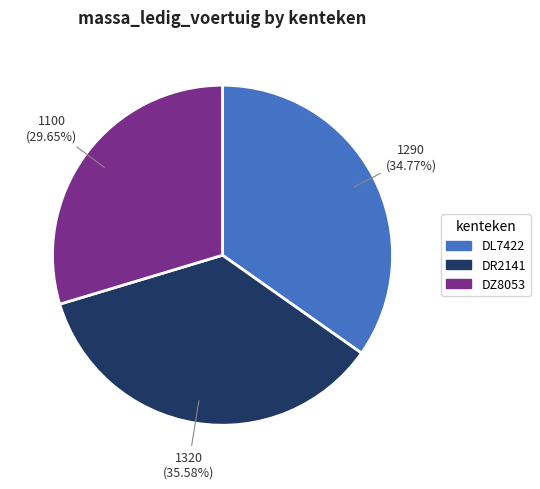

What percentage do DL7422 and DZ8053 together represent?

64.4%